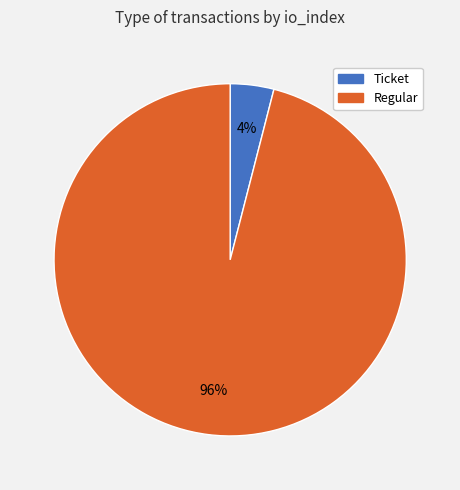

What is the smallest slice in the pie chart?

Ticket